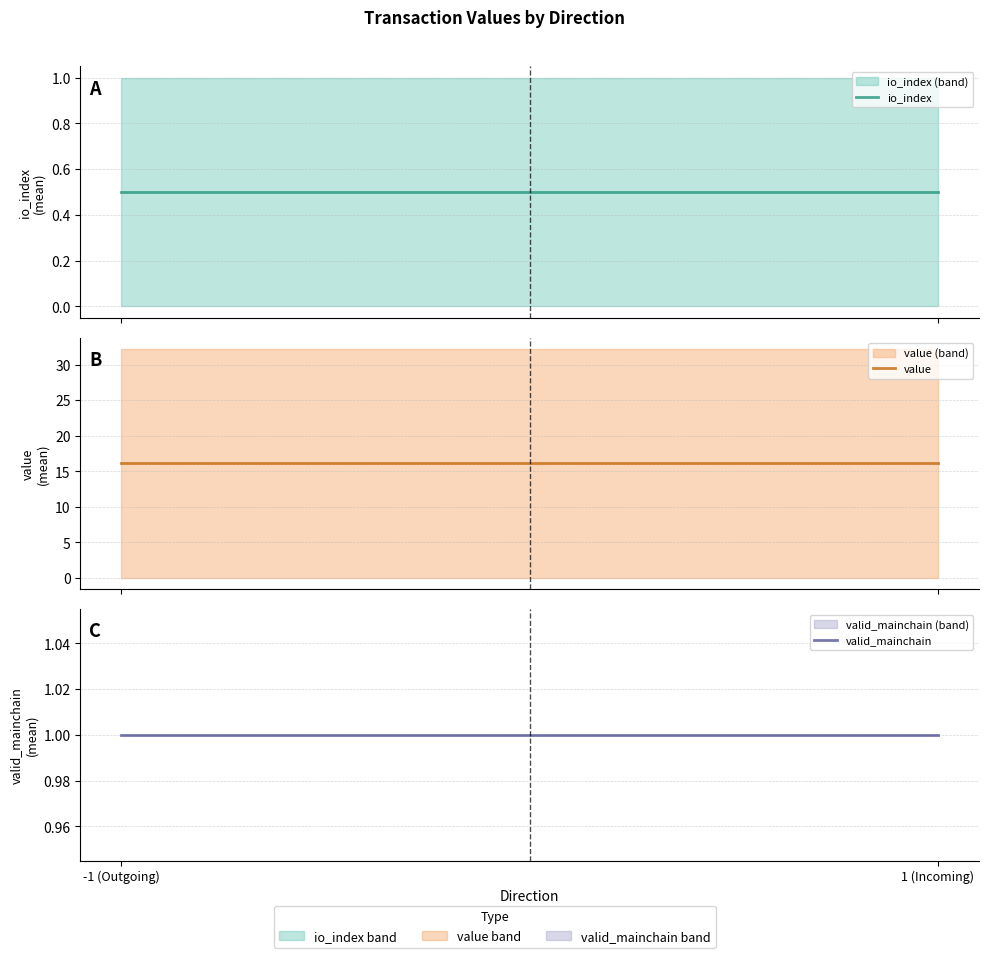

The value of io_index at 1 (Incoming) is 0.5. True or false?

True